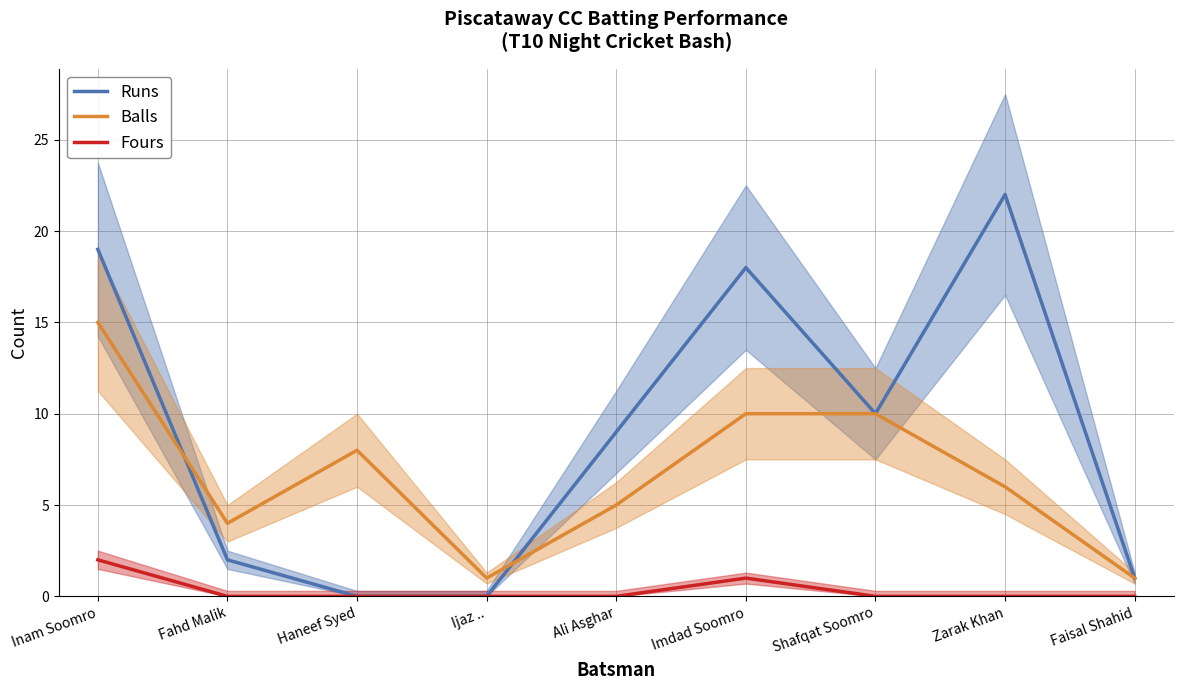

List the series in order of their overall mean, highest first.

Runs, Balls, Fours